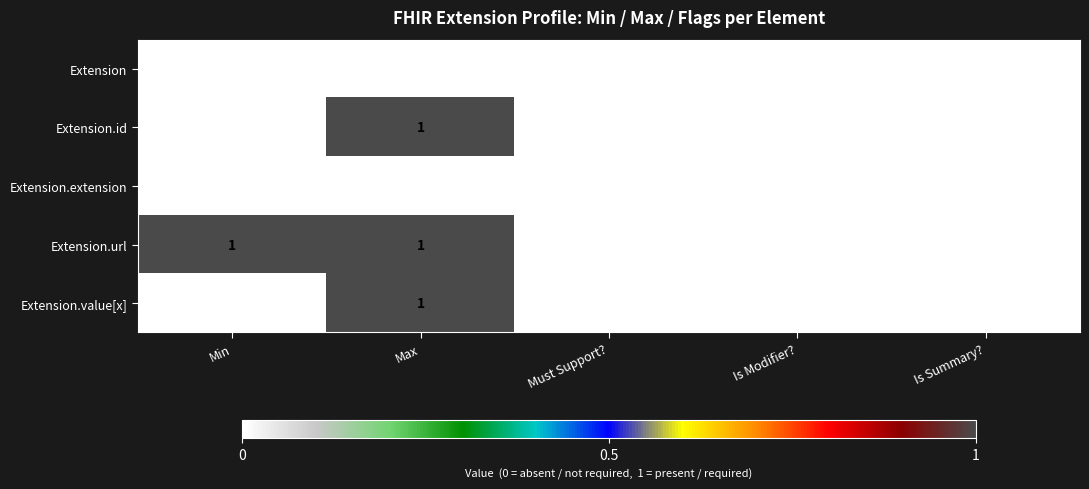

The value of Extension.value[x] at Must Support? is 0. True or false?

True